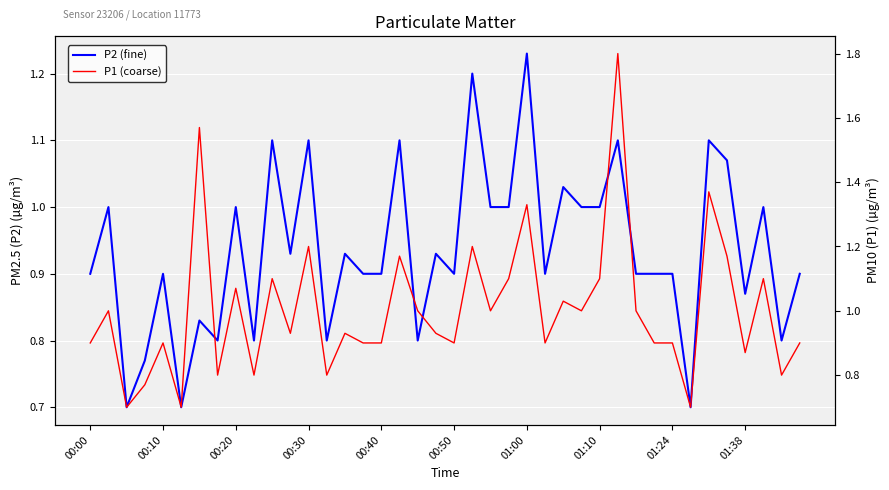

The P1 (coarse) series shows 0.2 at 00:50. True or false?

False